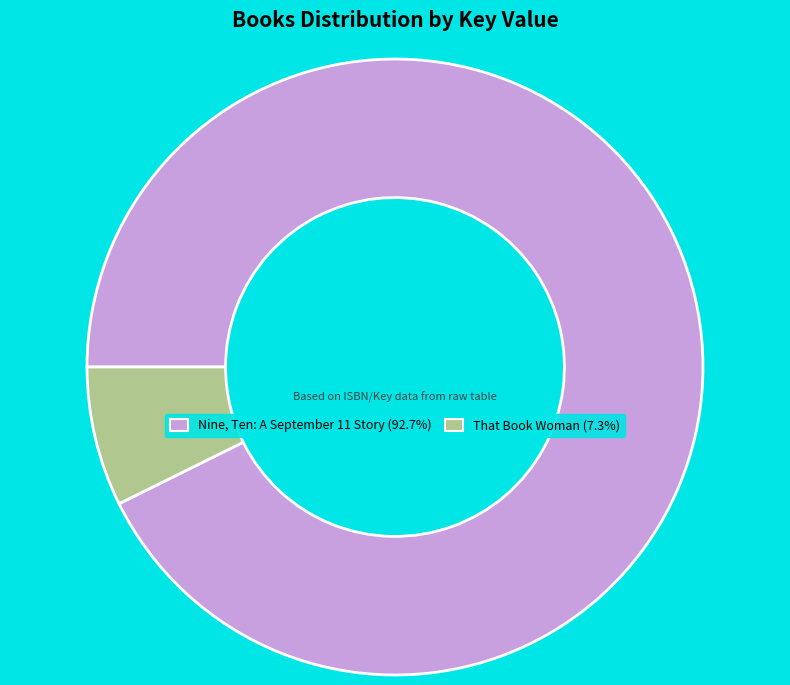

The Nine, Ten: A September 11 Story slice represents 93% of the pie. True or false?

True